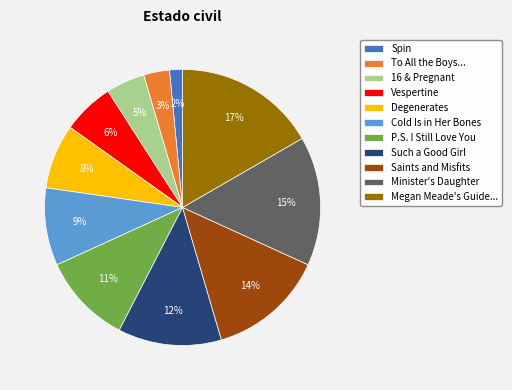

Does P.S. I Still Love You represent more than half of the total?

No